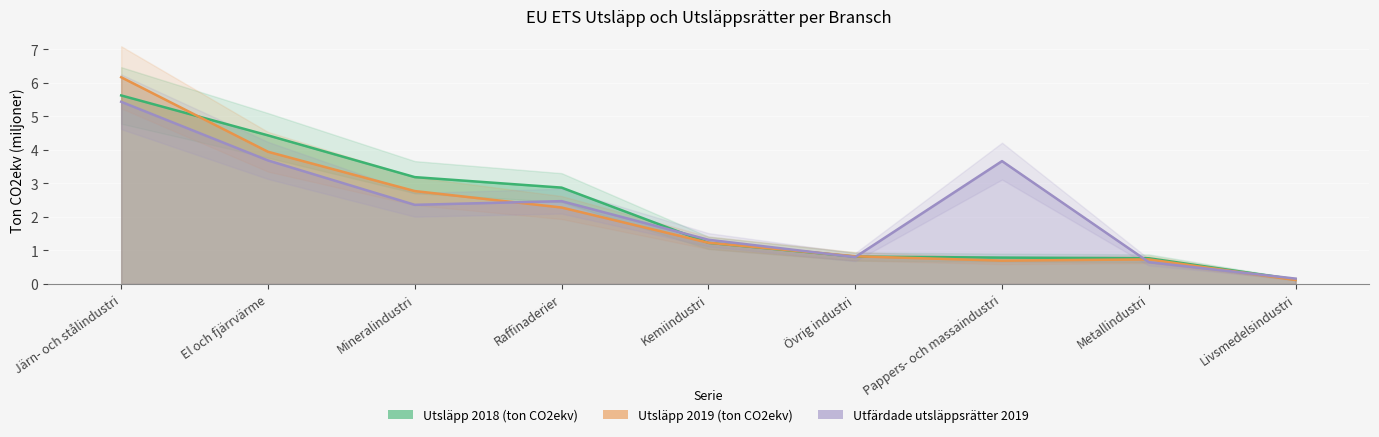

How many categories are shown in the chart?

9